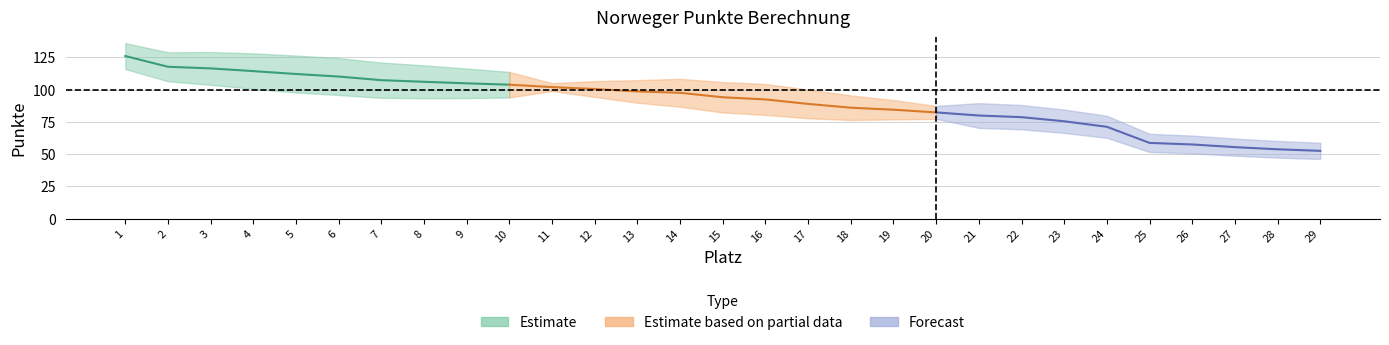

What is the sum of all values?

2627.3